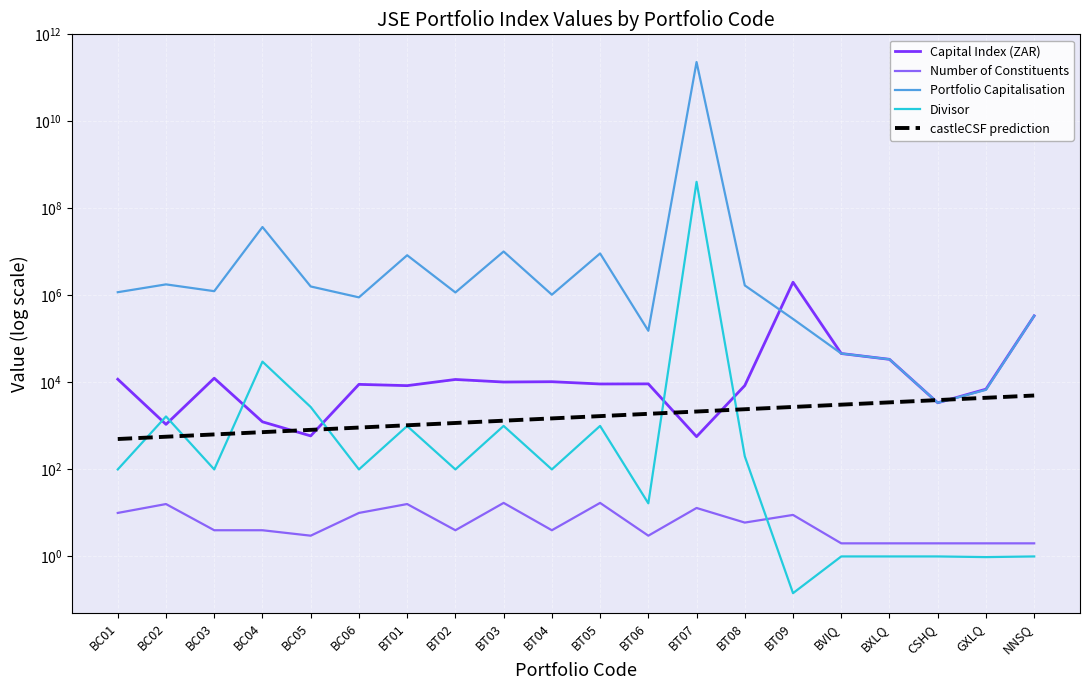

What is the average value of the Divisor series?

20336420.0